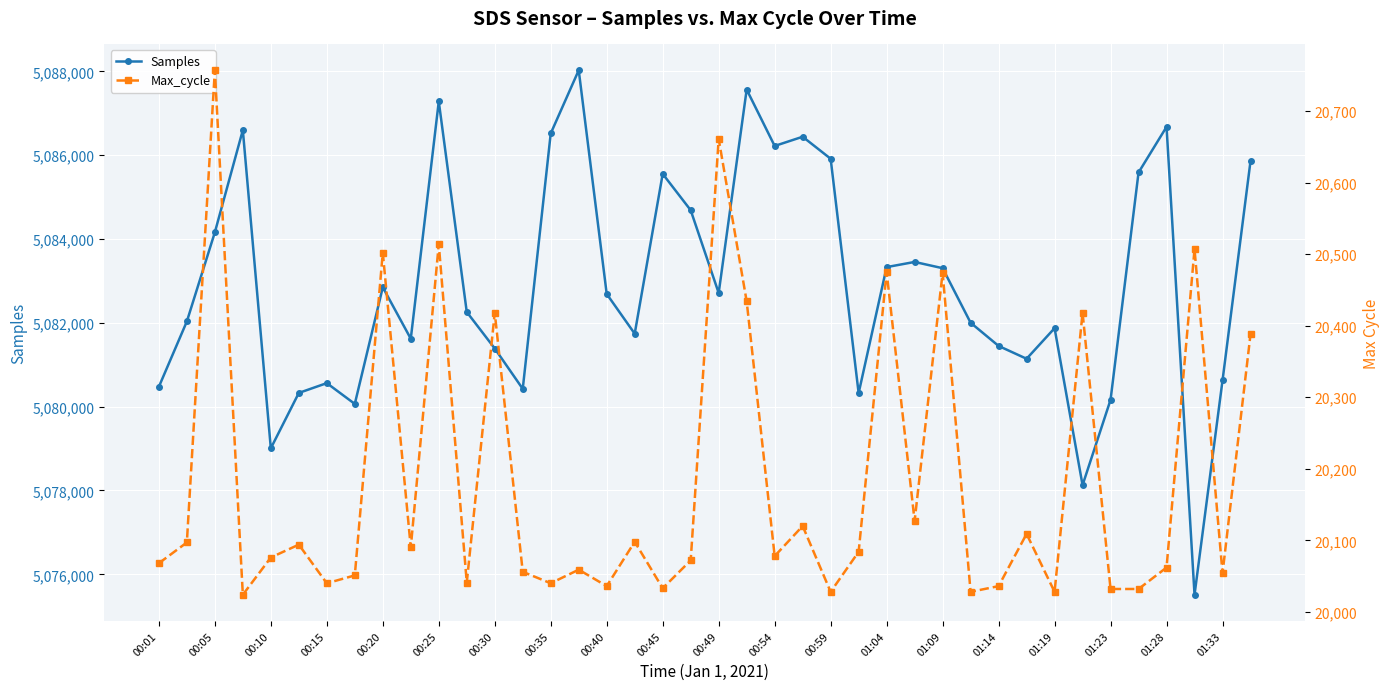

In Max_cycle, how many points are lower than both neighbors (excluding endpoints)?

13